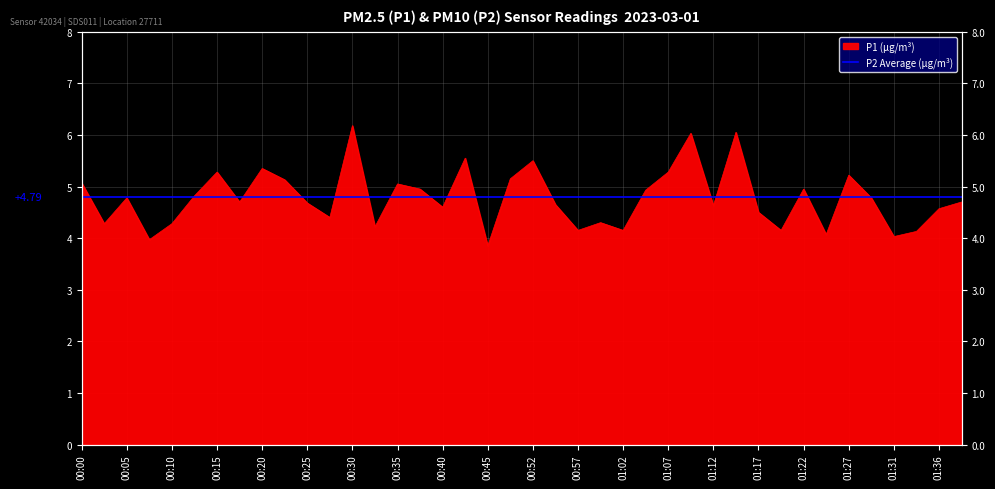

What is the ratio of the value at 01:29 to the value at 00:57?

1.2